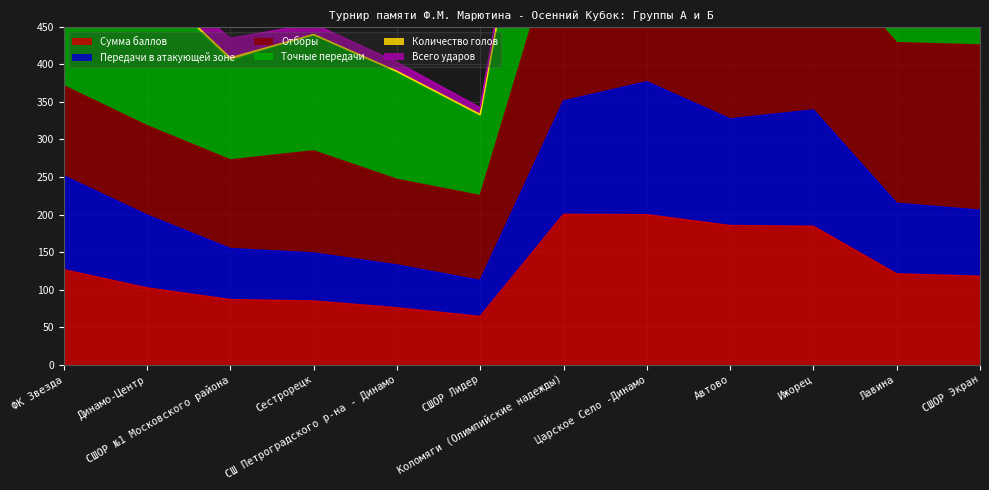

What is the highest value of the Сумма баллов series?

200.1